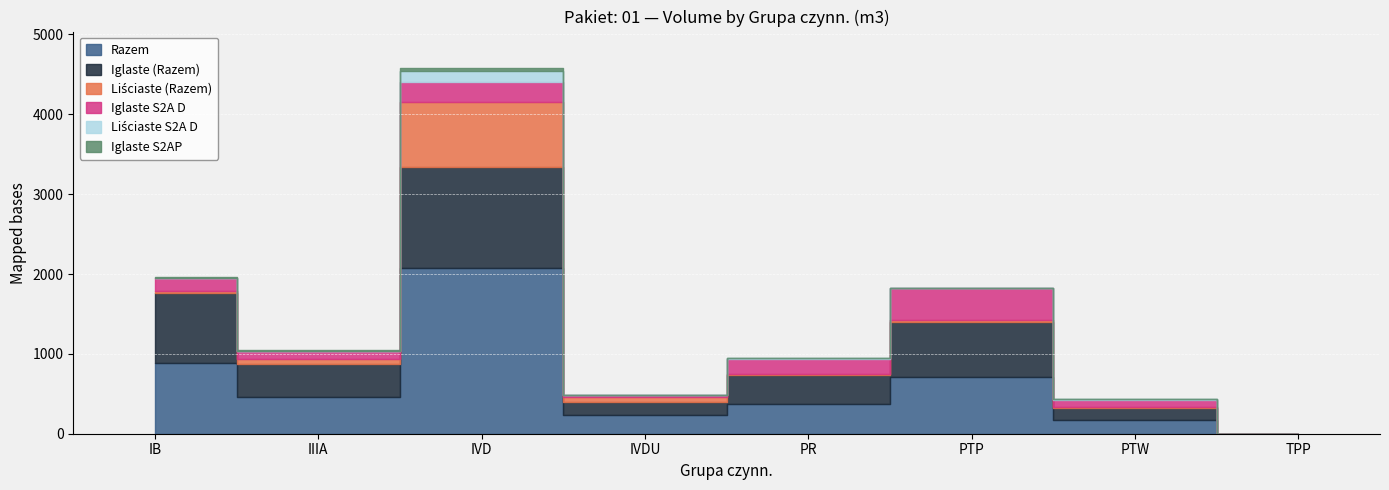

At which label does Iglaste (Razem) reach its peak?

IVD